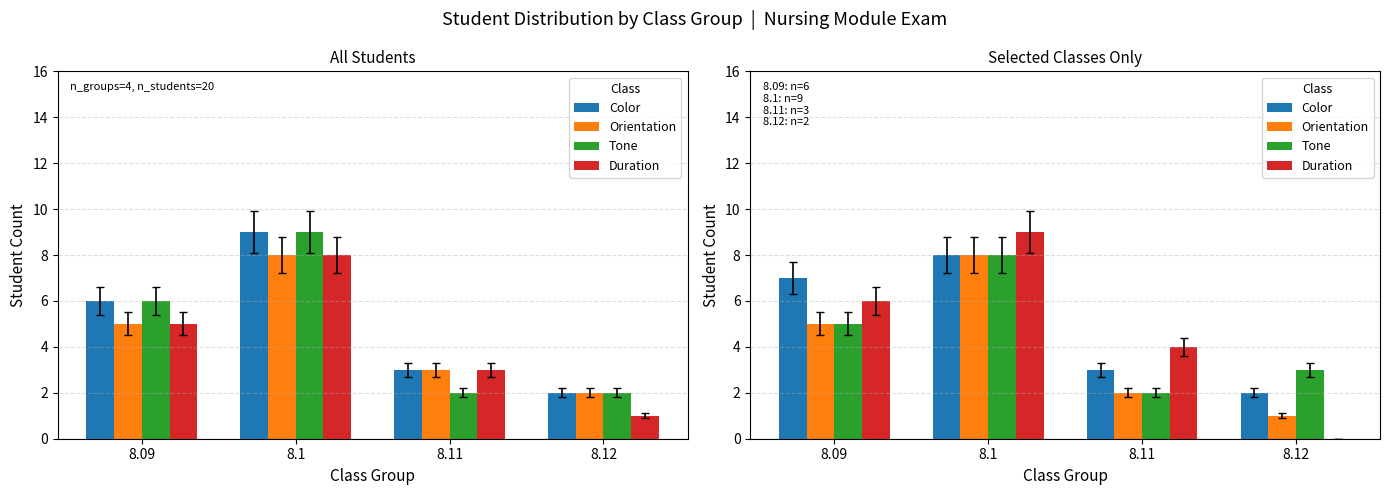

Where does the Orientation series first go above 5?

8.1